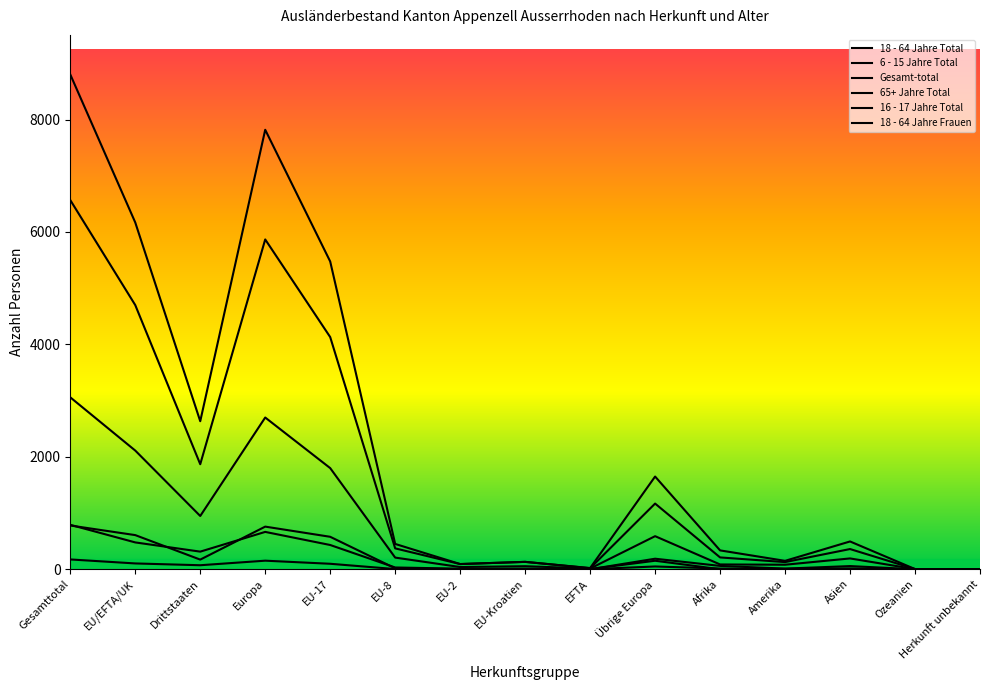

Is this an area chart (filled region under the line)?

No